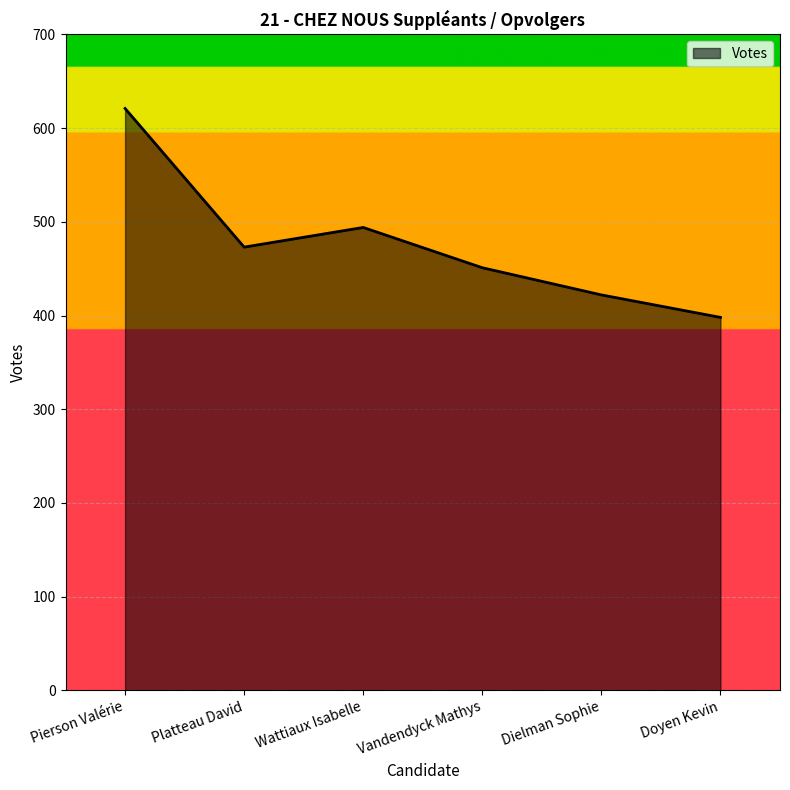

What is the difference between the values at Pierson Valérie and Platteau David?

148